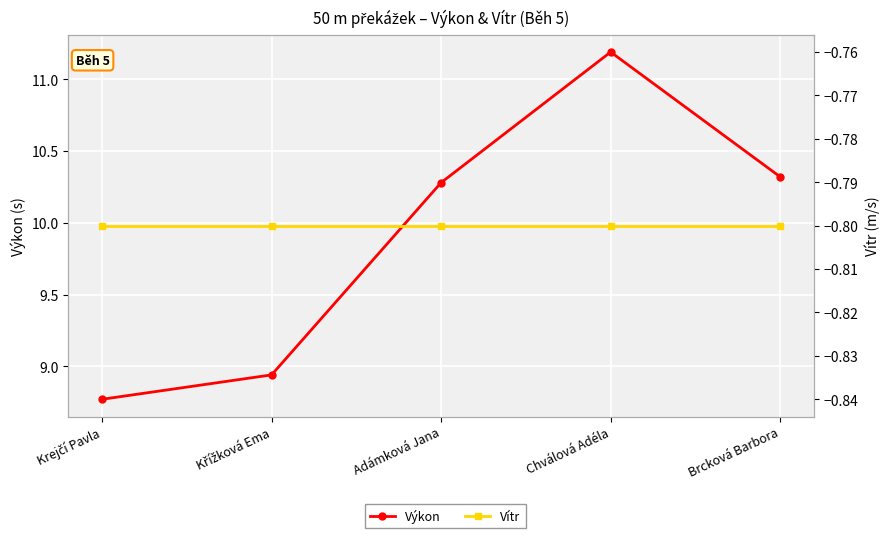

What position from the right is Chválová Adéla?

2